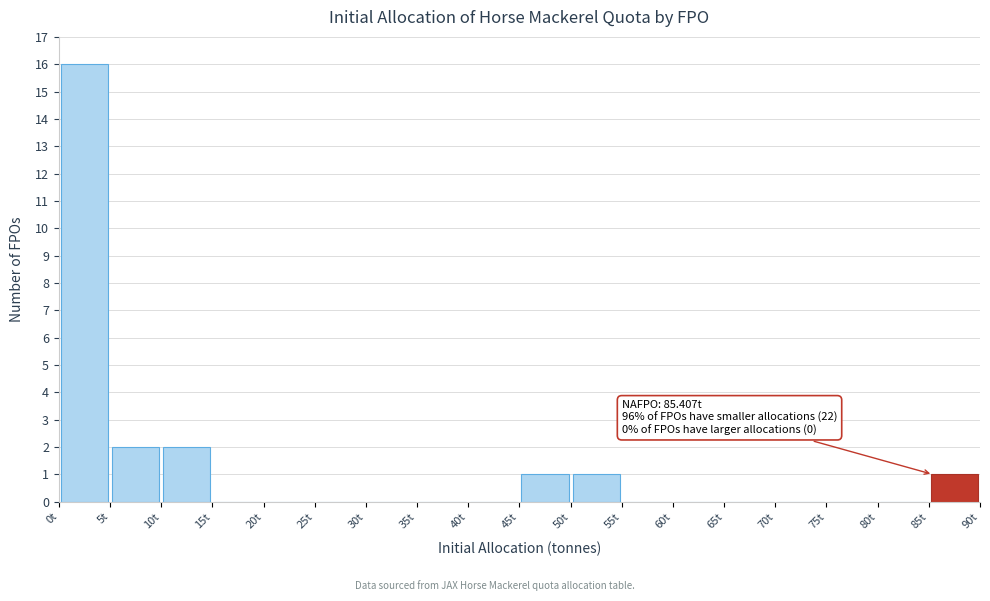

Which range on the x-axis has the tallest bar?

0 to 5